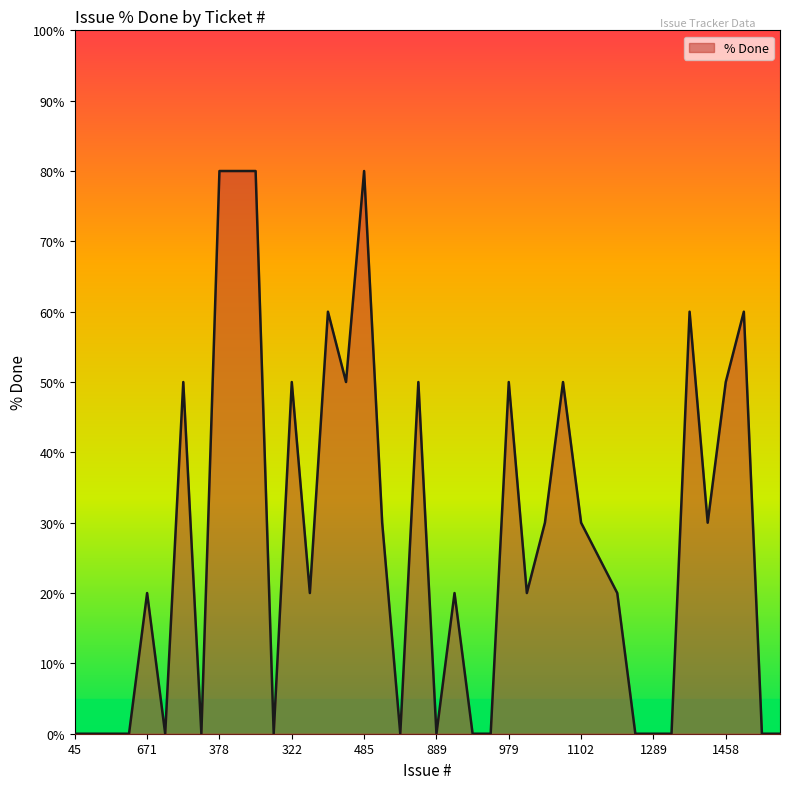

What is the difference between the maximum and minimum values?

80